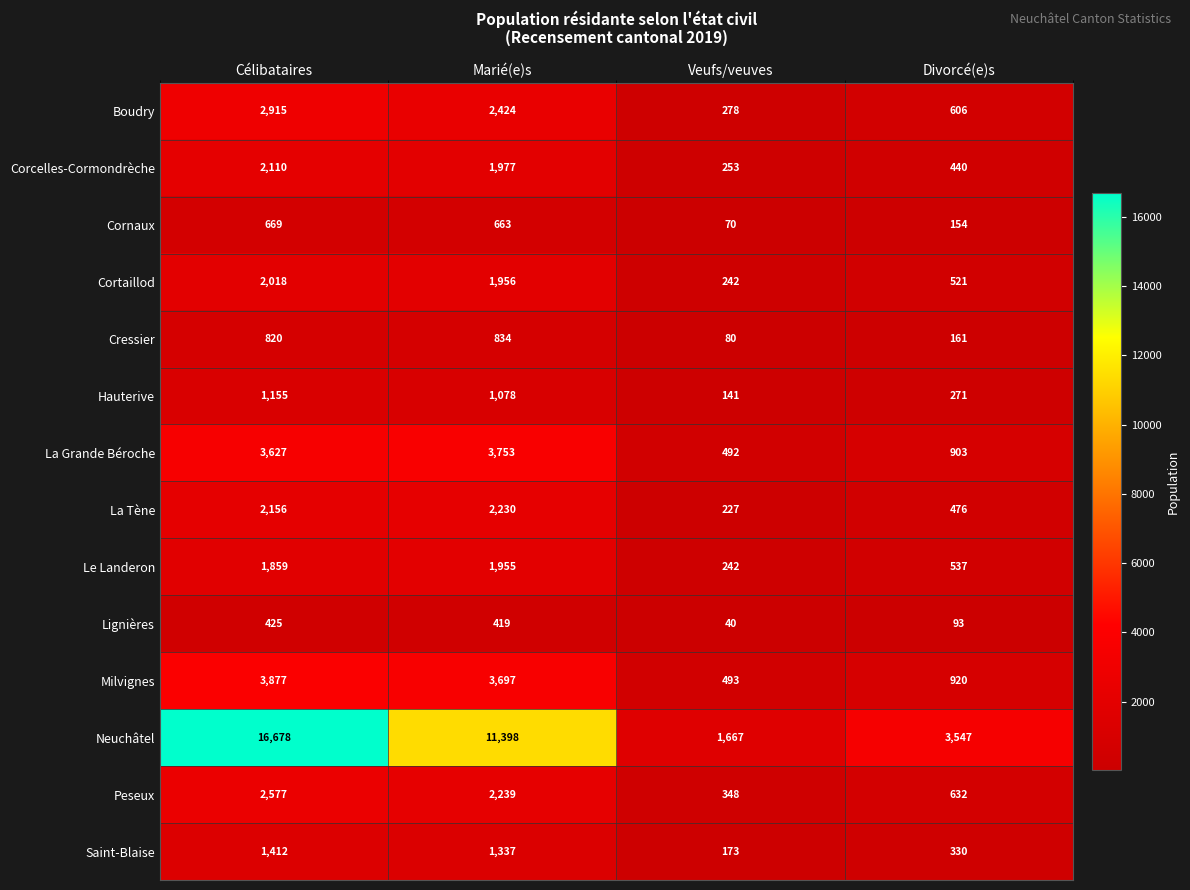

What is the sum of all Boudry values?

6223